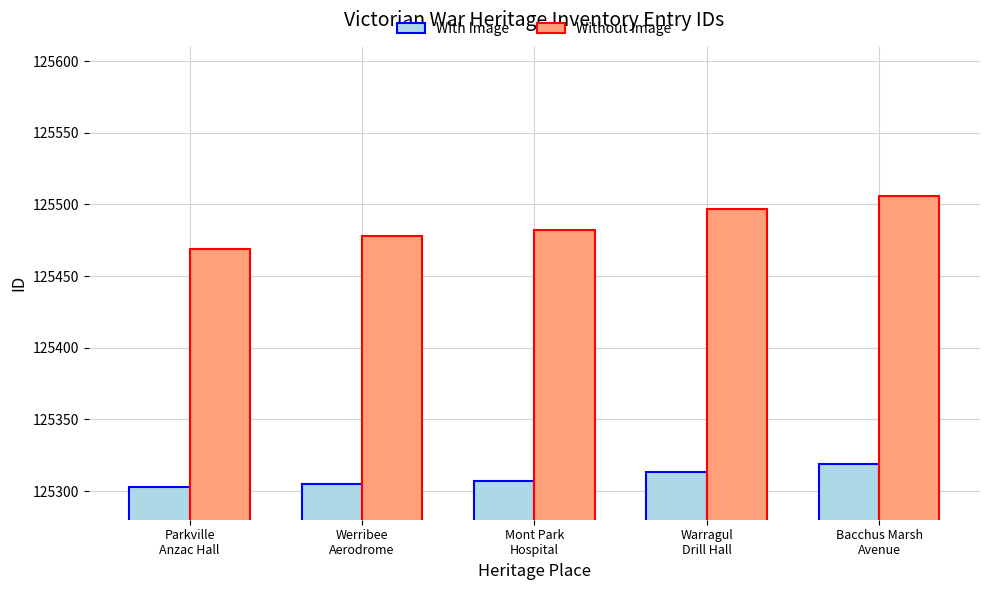

What is the difference between the With Image values at Werribee
Aerodrome and Parkville
Anzac Hall?

2